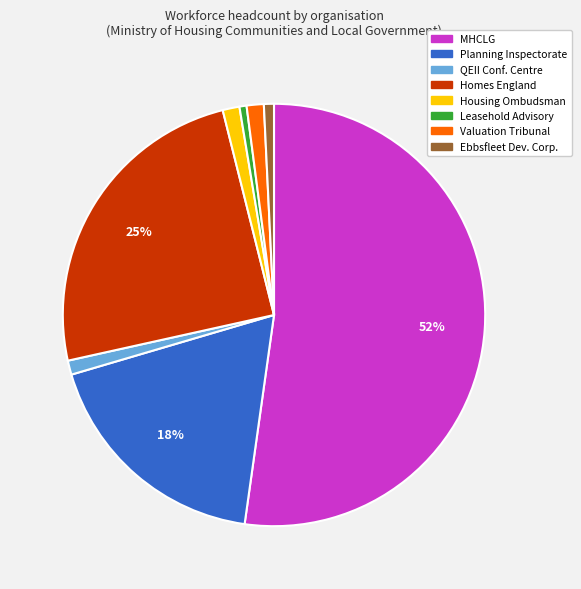

Is there a majority slice in this chart?

Yes